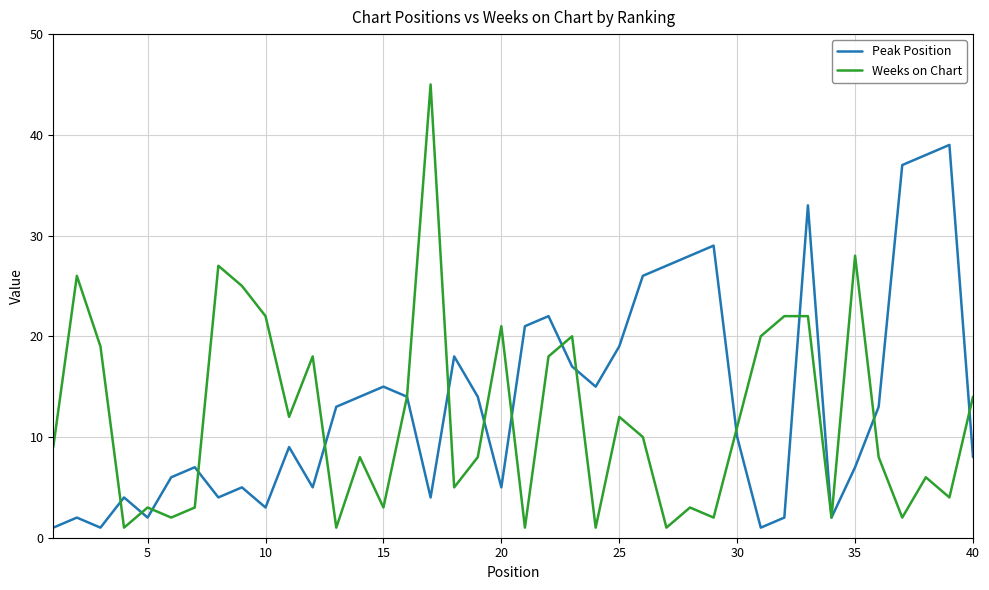

Which series has the largest range (max minus min)?

Weeks on Chart